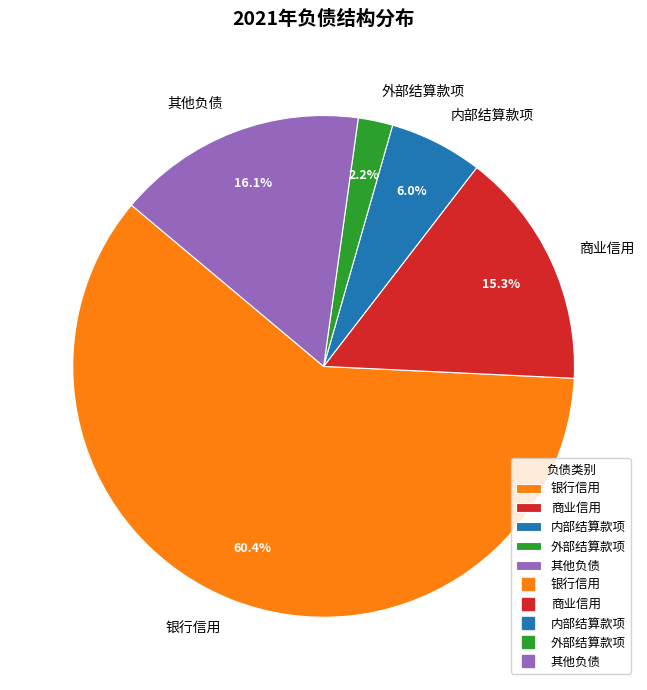

Combined, what portion of the pie is 银行信用 and 内部结算款项?

66.4%